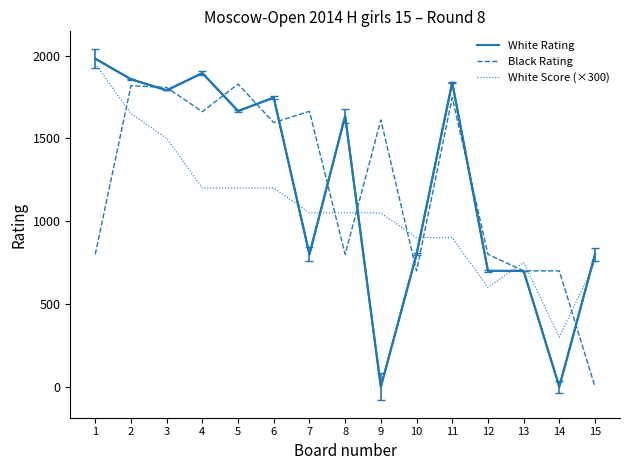

List the series in order of their peak value, highest first.

White Rating, White Score (×300), Black Rating